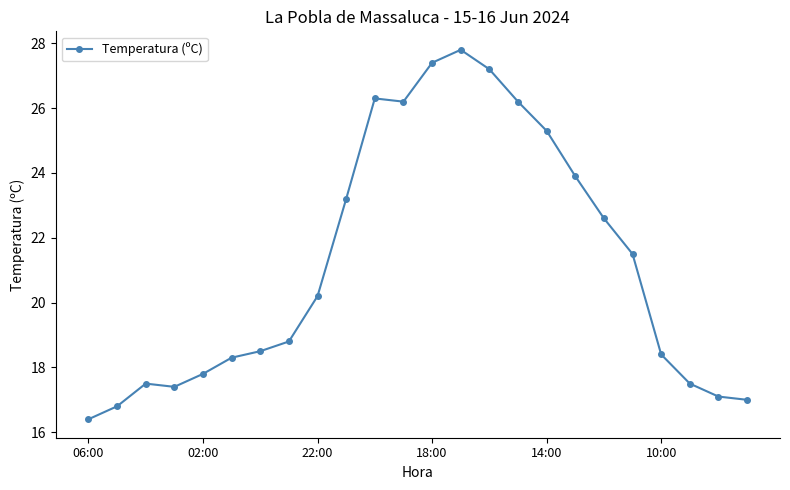

What is the value of the 16th point from the left?

26.2